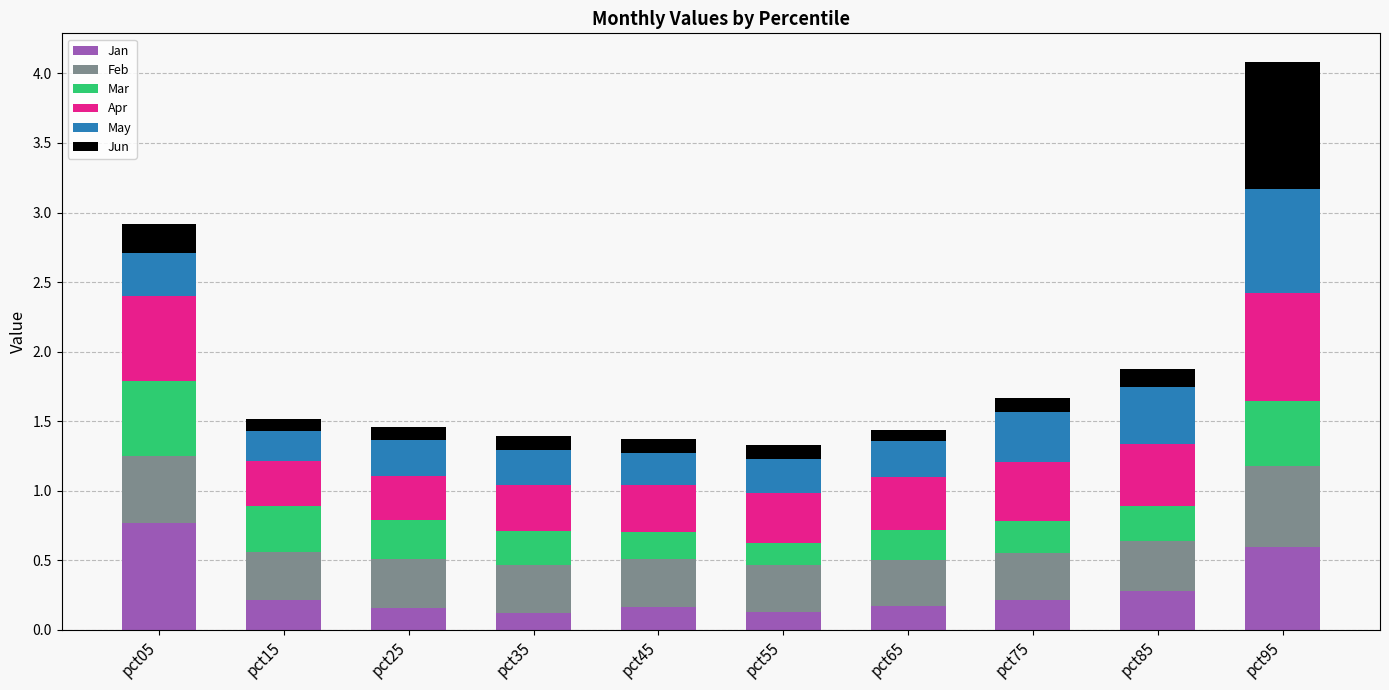

True or false: Jan has a value of 0.2 at pct75.

True